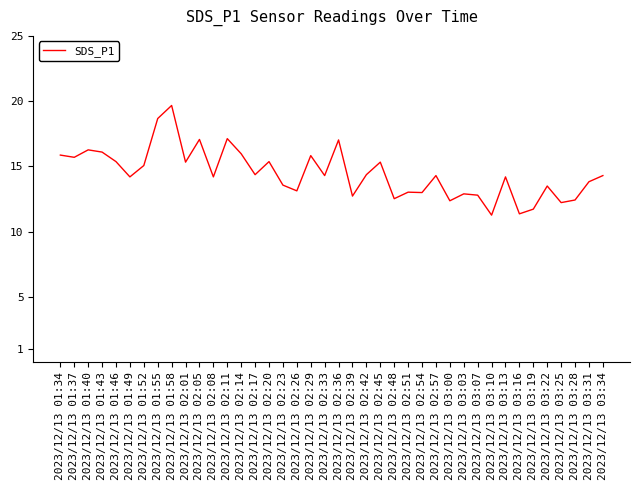

Which has a higher value, 2023/12/13 03:19 or 2023/12/13 02:36?

2023/12/13 02:36